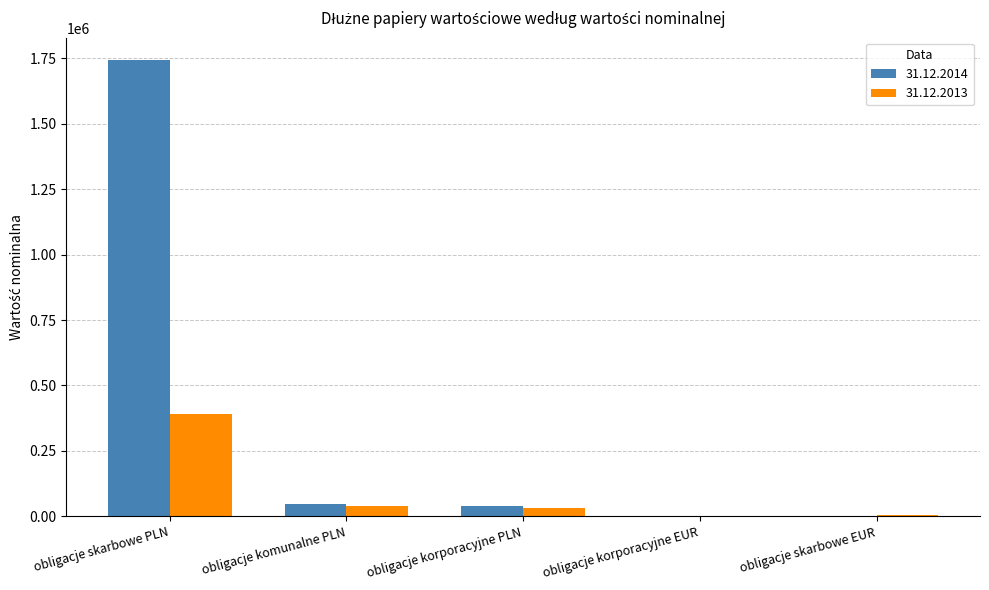

The value of 31.12.2014 at obligacje skarbowe PLN is 2652733. True or false?

False